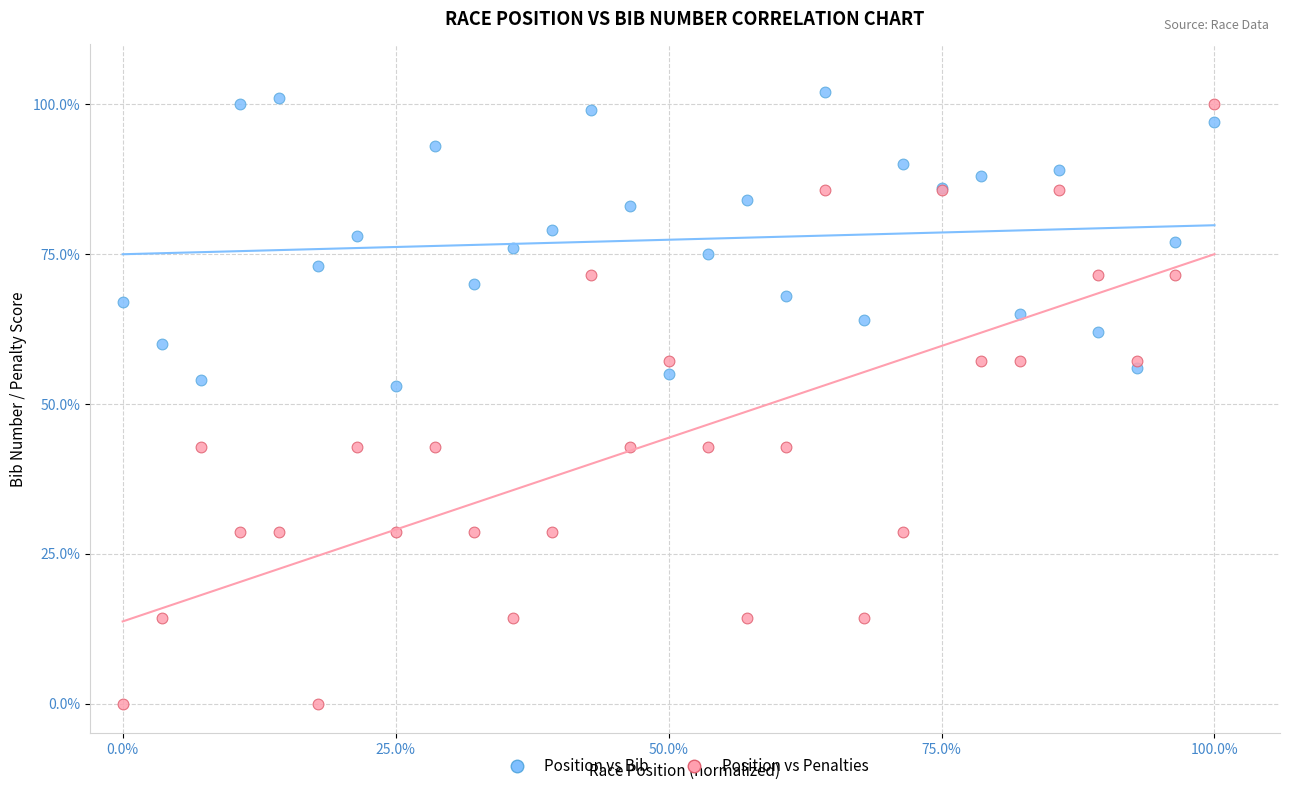

Which series has the largest Y range (max minus min)?

Position vs Penalties